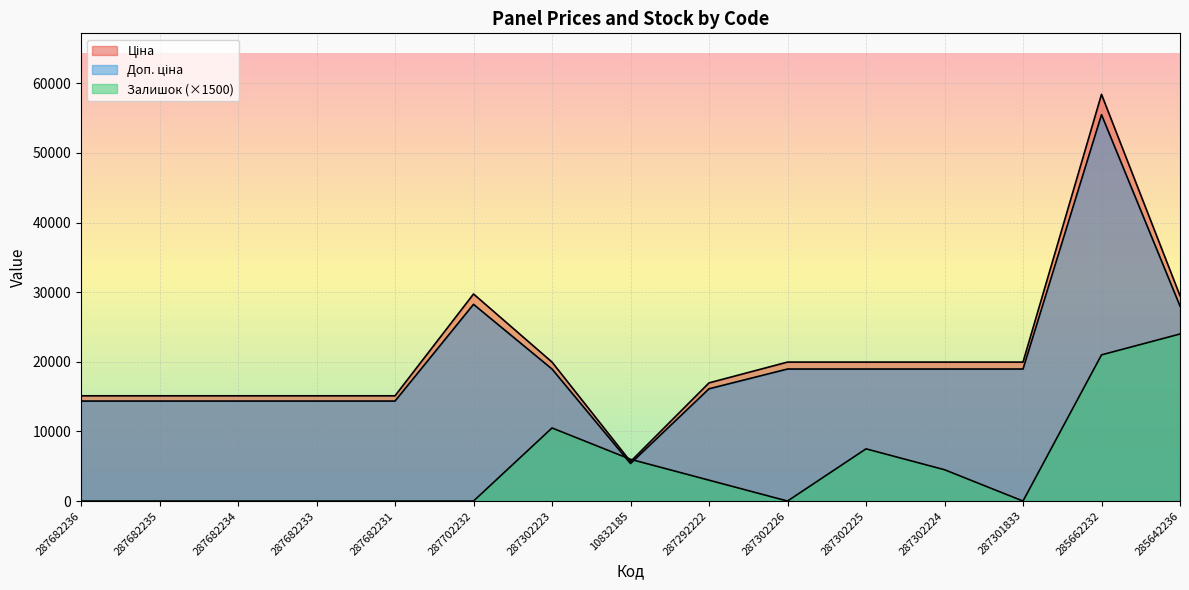

Is it true that Доп. ціна equals 25330.8 at 287302223?

False